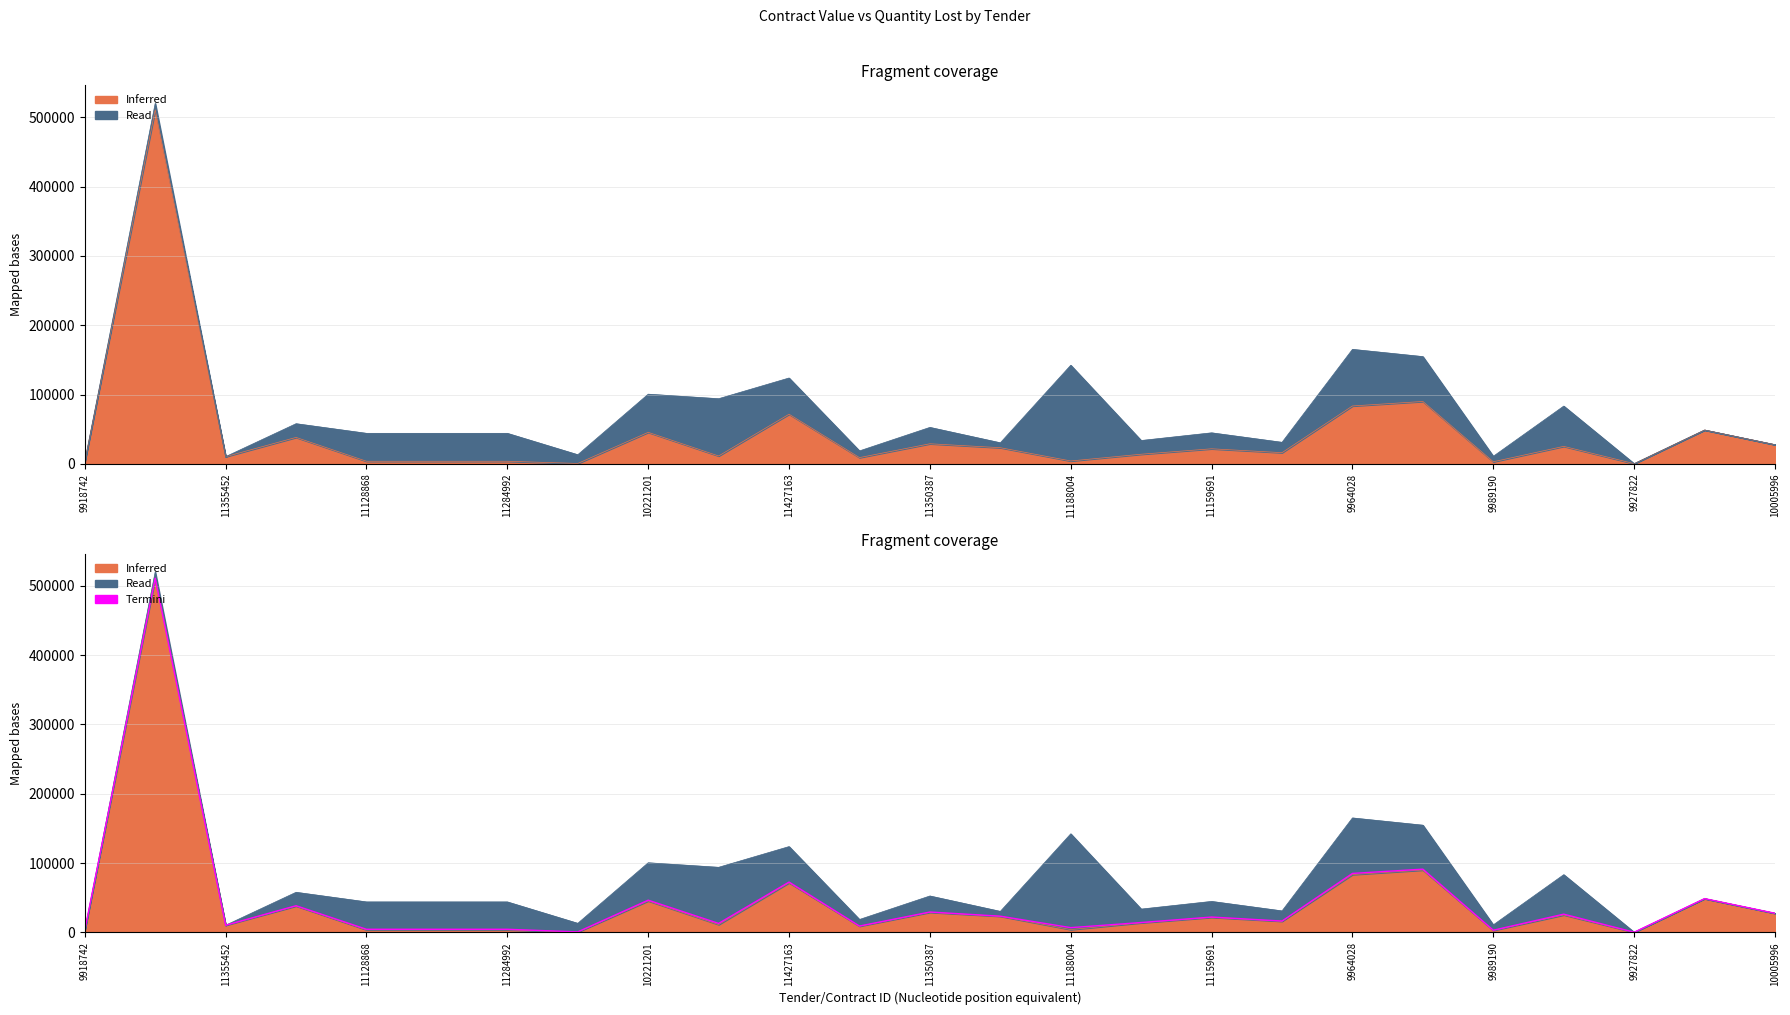

The chart shows a value of 842222.5 at 11355452. True or false?

False